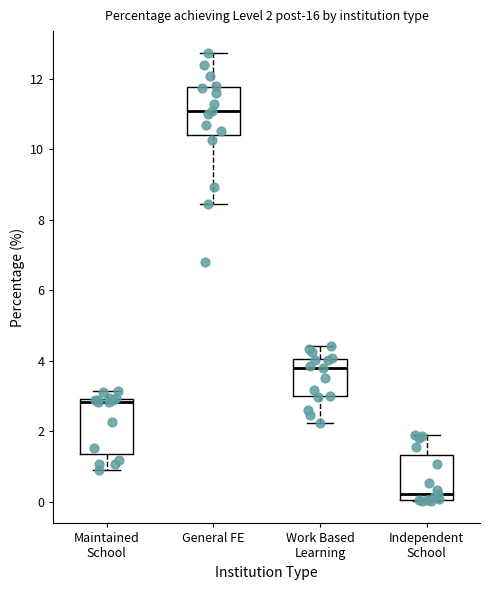

Which box's median line is the lowest?

Independent School